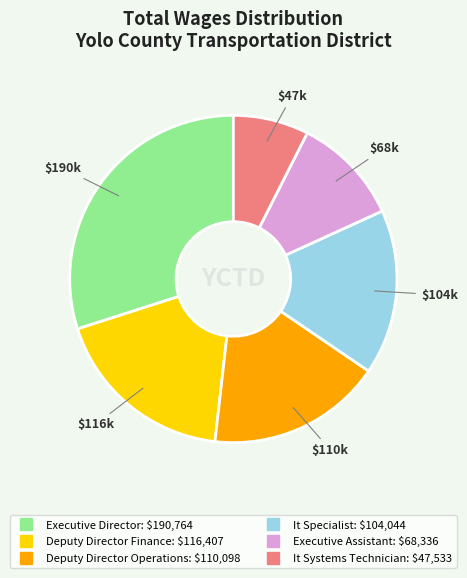

Do Executive Director and It Systems Technician together represent more than half of the pie?

No